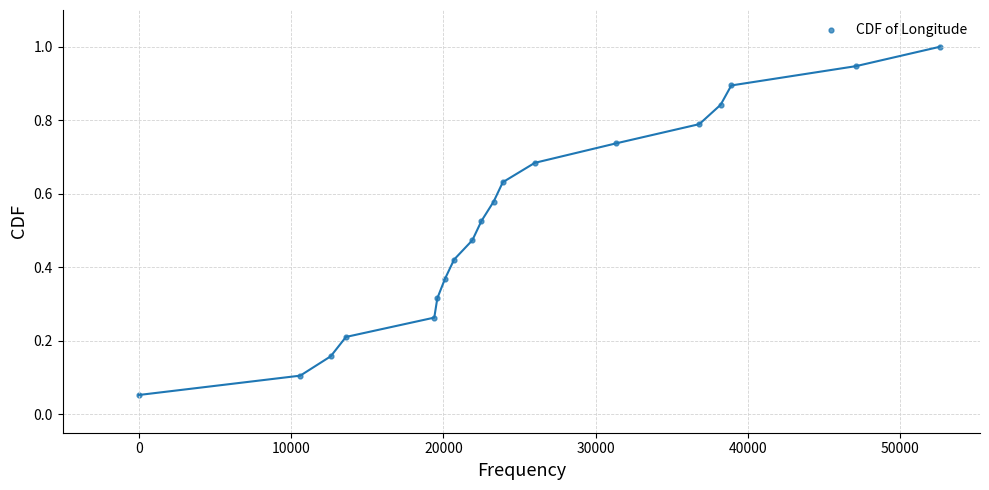

What is the range of X values (max minus min)?

52600.0